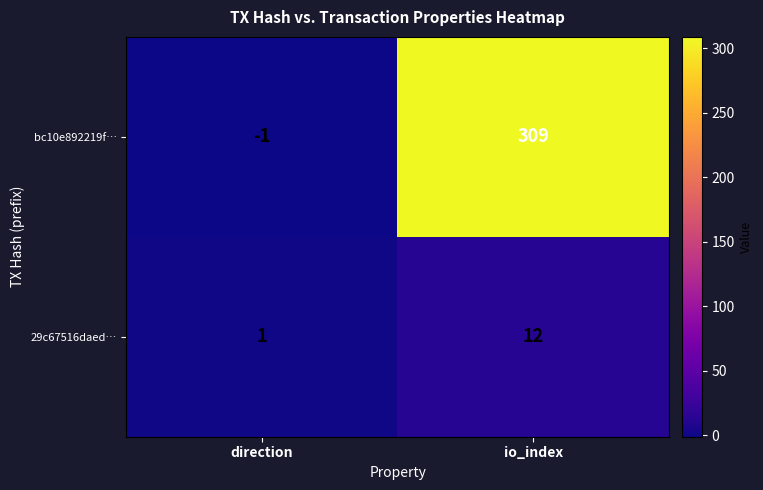

Reading left to right, what are all the values shown in this chart?

bc10e892219f…: direction=-1	io_index=309
29c67516daed…: direction=1	io_index=12